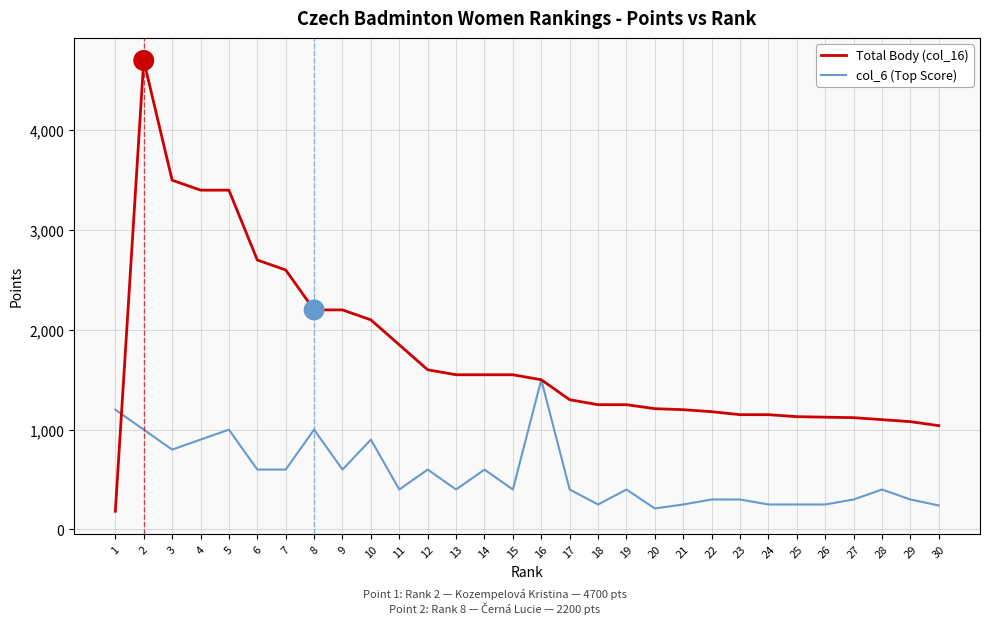

Which series ends up on top after the final intersection of col_6 (Top Score) and Total Body (col_16)?

Total Body (col_16)